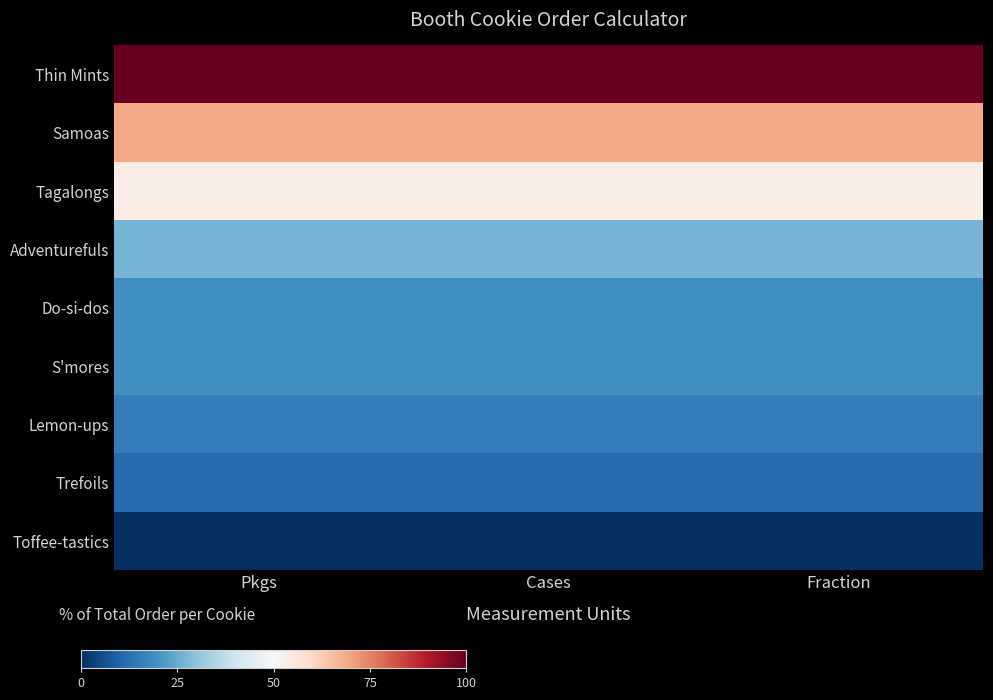

Reading left to right, transcribe all the data shown in this chart.

Thin Mints: Pkgs=1.0	Cases=1.0	Fraction=1.0
Samoas: Pkgs=0.7	Cases=0.7	Fraction=0.7
Tagalongs: Pkgs=0.5	Cases=0.5	Fraction=0.5
Adventurefuls: Pkgs=0.3	Cases=0.3	Fraction=0.3
Do-si-dos: Pkgs=0.2	Cases=0.2	Fraction=0.2
S'mores: Pkgs=0.2	Cases=0.2	Fraction=0.2
Lemon-ups: Pkgs=0.2	Cases=0.2	Fraction=0.2
Trefoils: Pkgs=0.1	Cases=0.1	Fraction=0.1
Toffee-tastics: Pkgs=0.0	Cases=0.0	Fraction=0.0